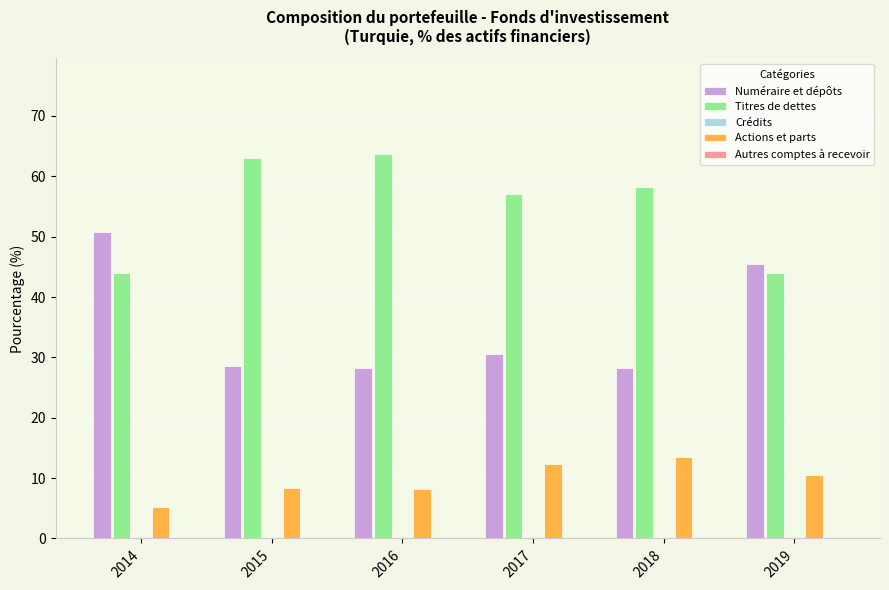

True or false: Actions et parts has a value of 13.5 at 2018.

True